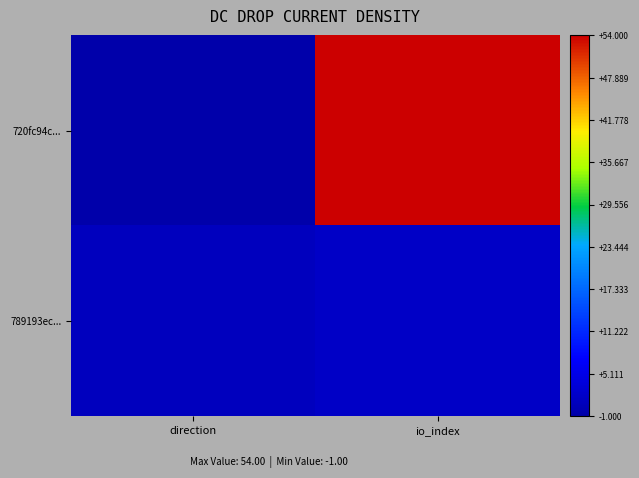

What is the spread (max minus min) of values at direction?

2